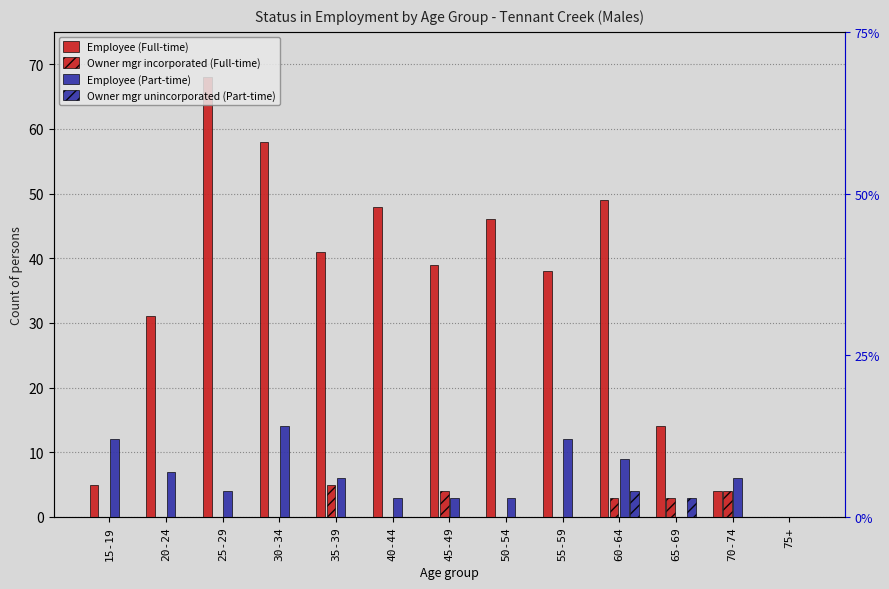

What is the label of the 7th bar from the right?

45-49